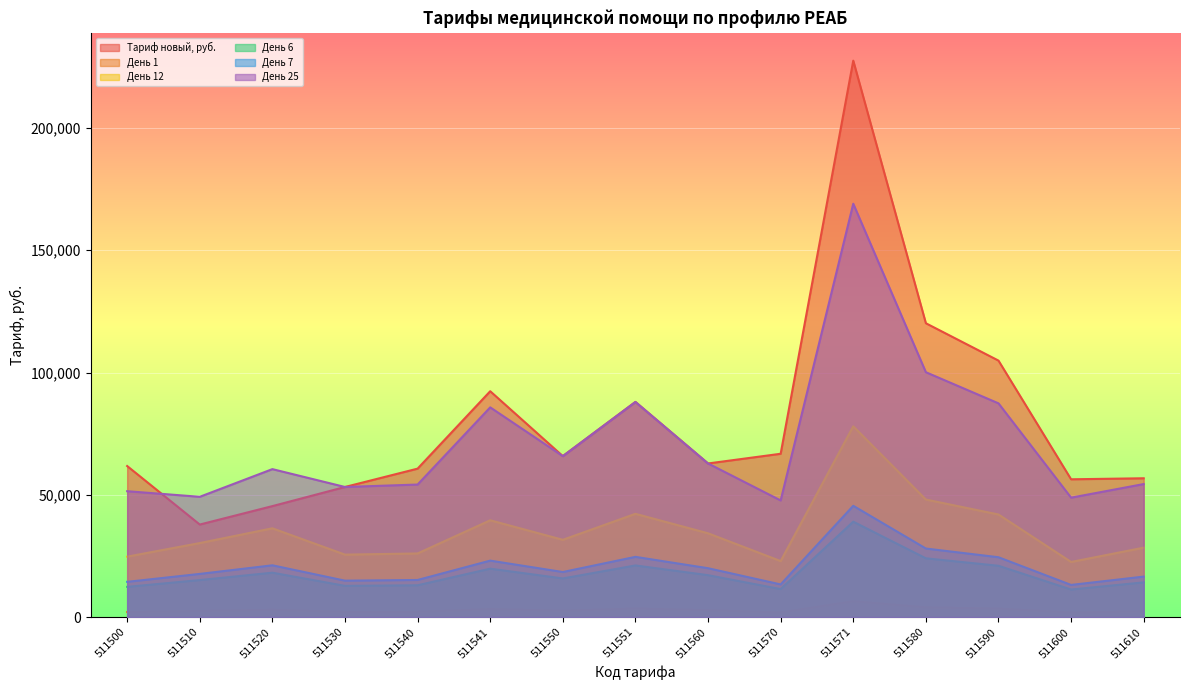

What is the value of the День 6 point at the 7th from the left?

15795.0